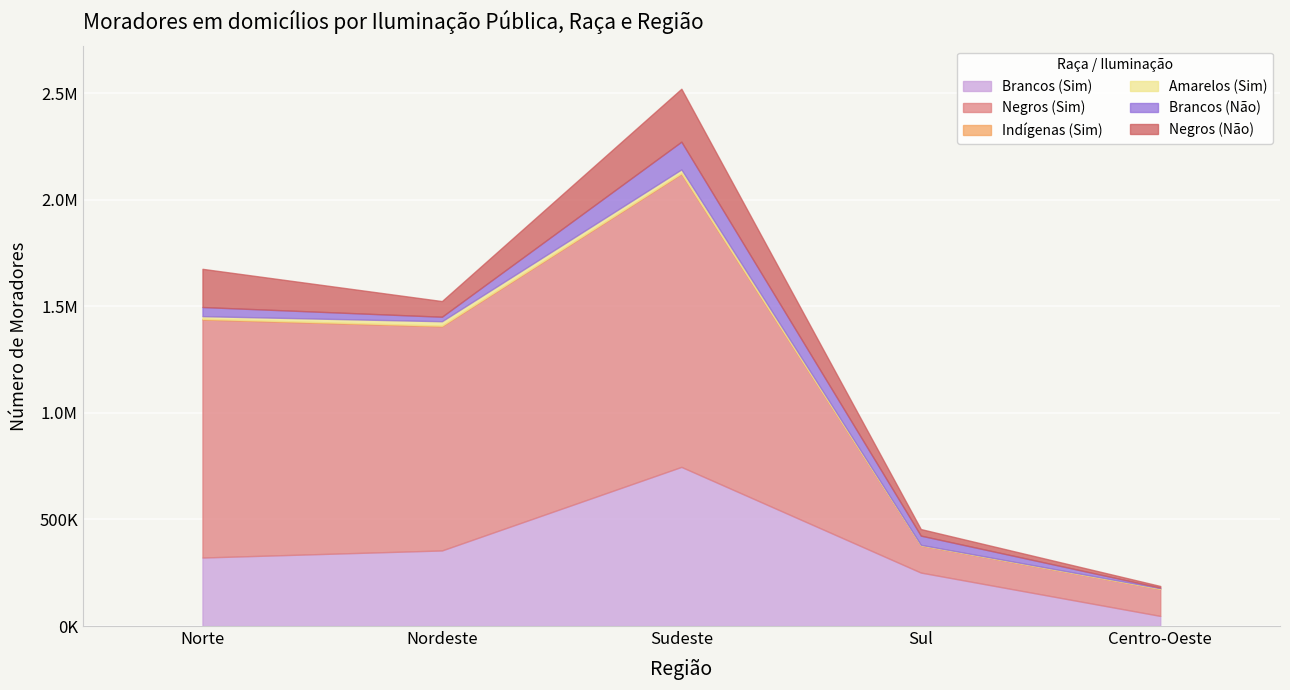

How many values in the Indígenas (Sim) series exceed 2856?

2